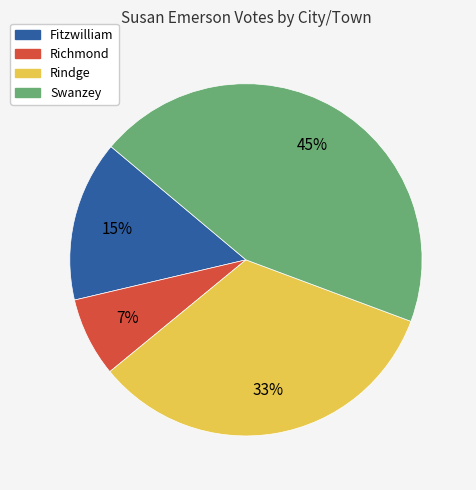

To the nearest percent, what portion does Fitzwilliam represent?

15%